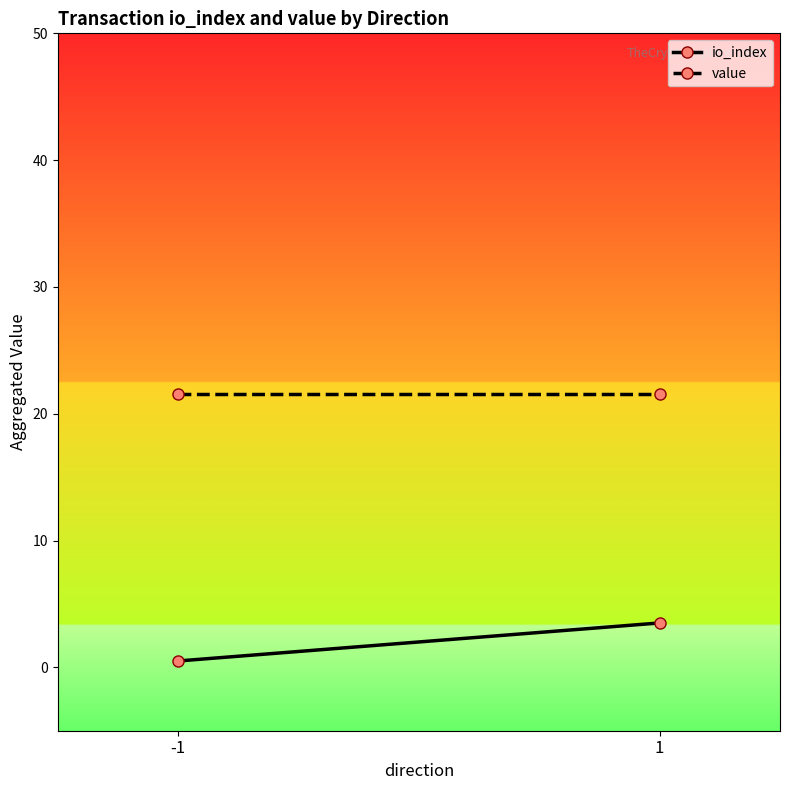

At how many categories does at least one series exceed 2?

2